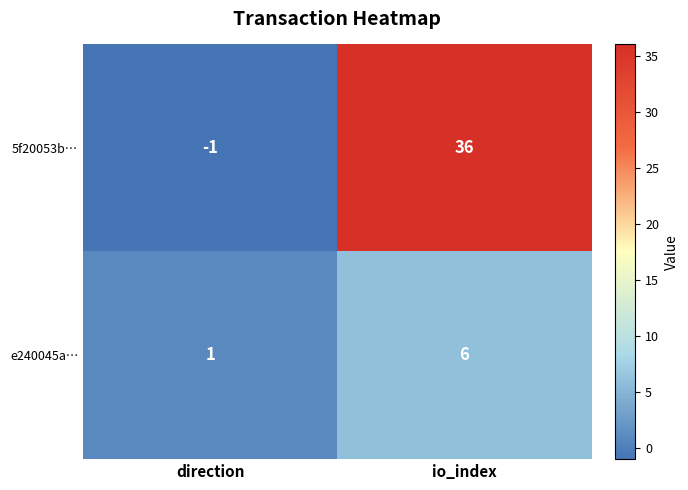

Is it true that 5f20053b… equals -1 at direction?

True